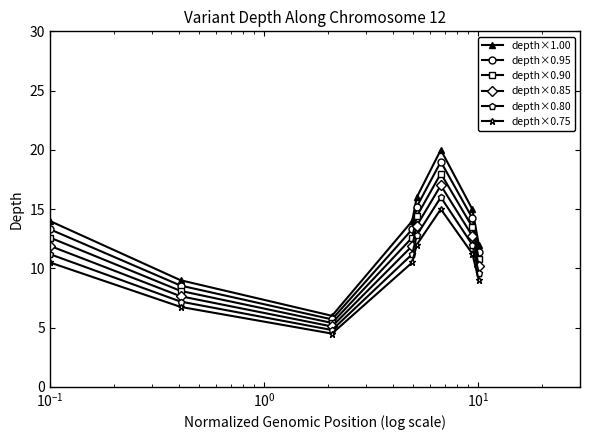

What is the highest value of the depth×0.95 series?

19.0